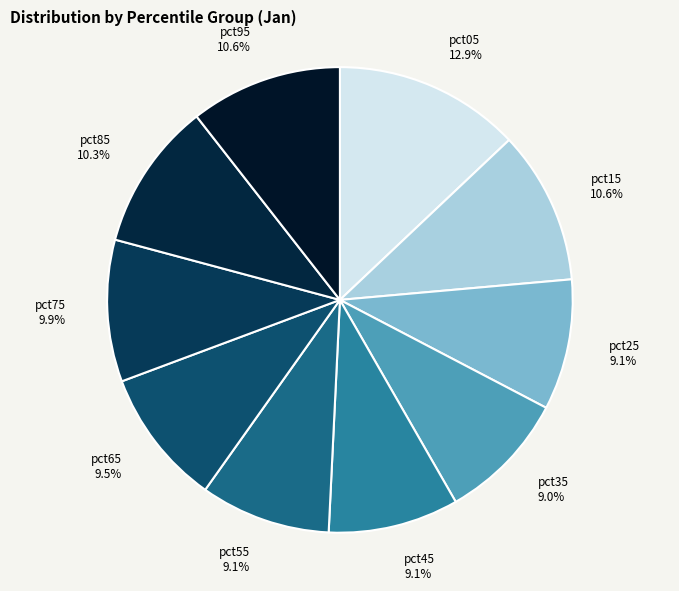

Approximately how many times larger is the value at pct35 9.0% compared to pct75 9.9%?

0.9